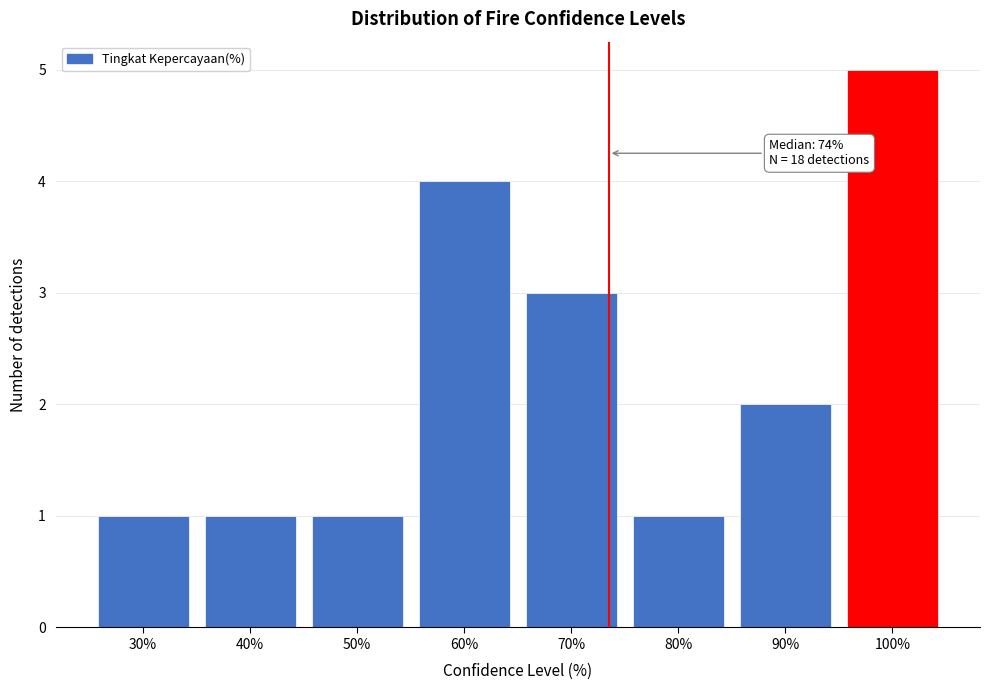

Which range on the x-axis has the tallest bar?

95 to 105